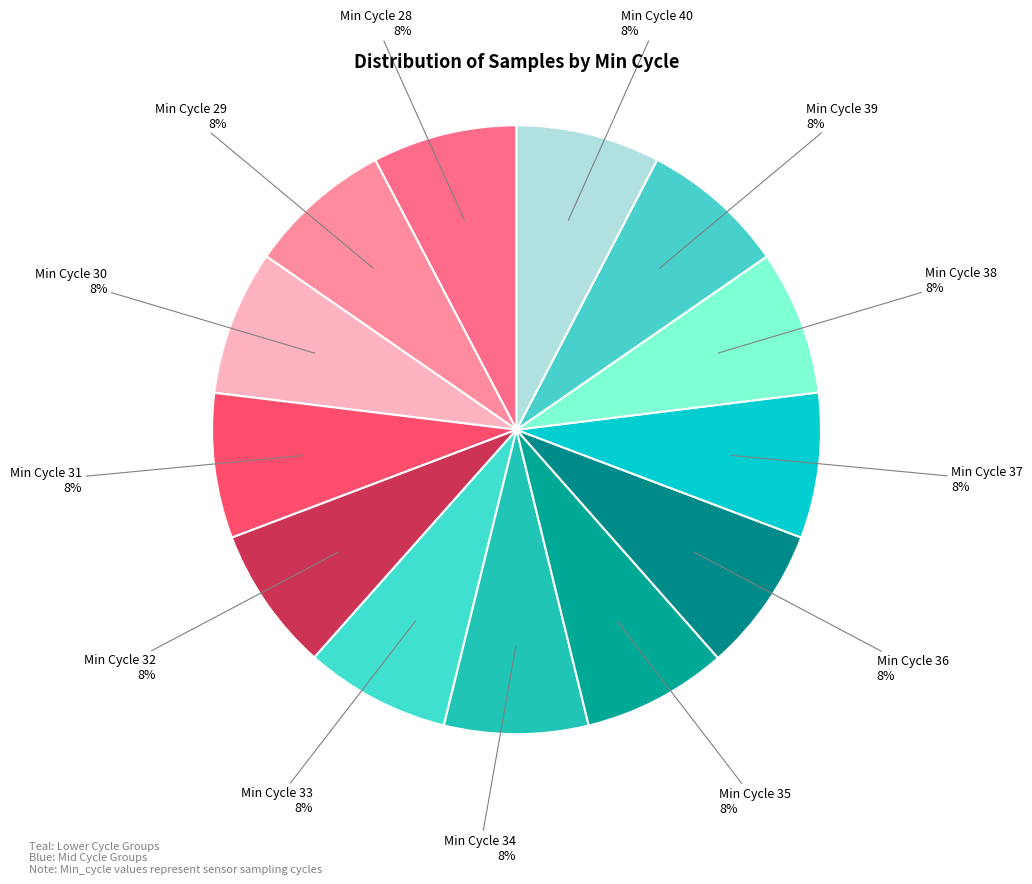

To the nearest percent, what portion does Min Cycle 32 represent?

8%